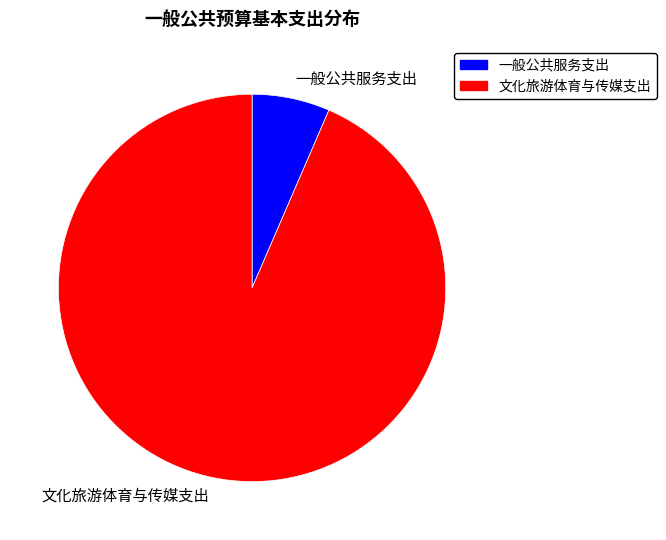

Is there a majority slice in this chart?

Yes